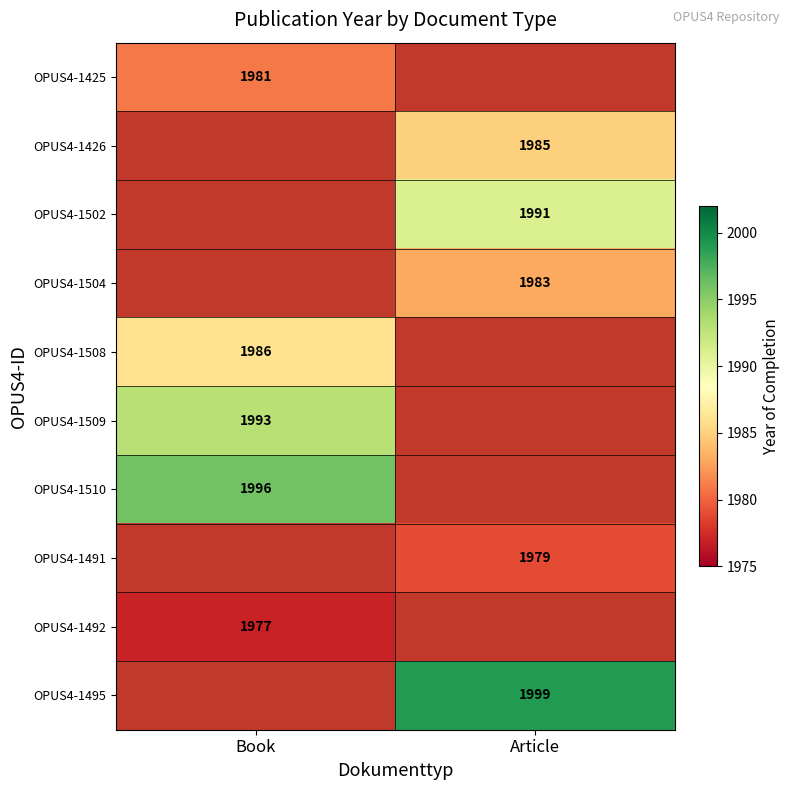

The value of OPUS4-1509 at Book is 1993. True or false?

True